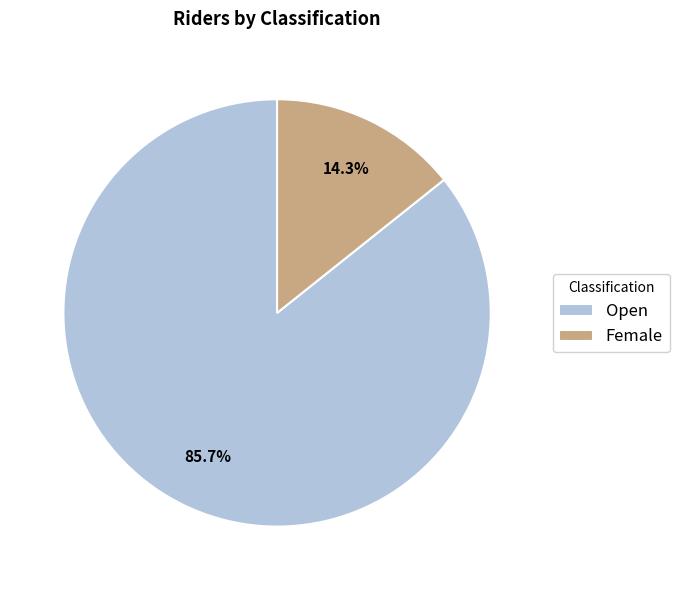

Rank the categories by value from lowest to highest.

Female, Open